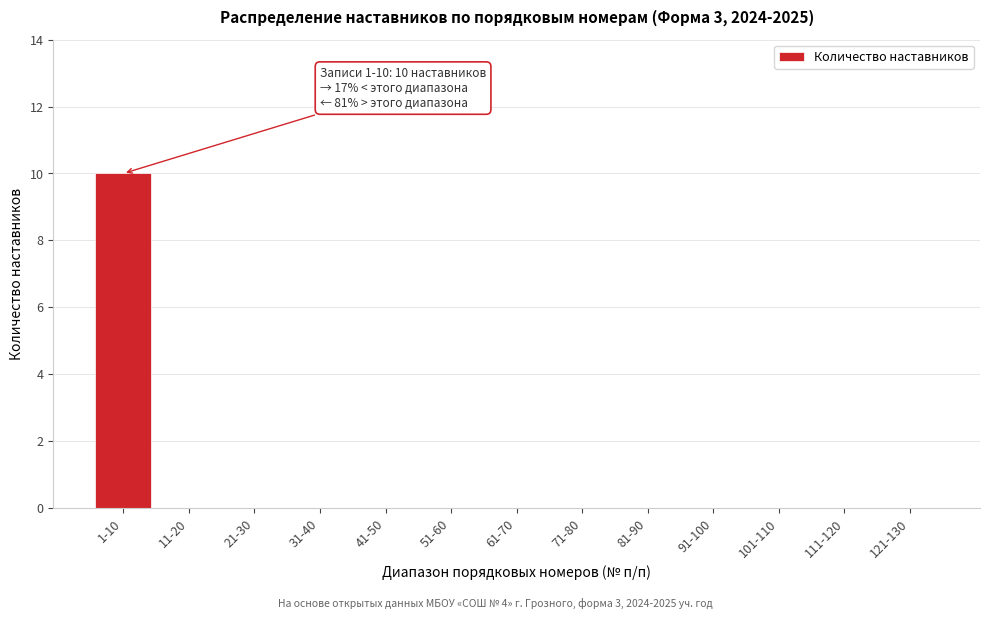

Reading left to right, what are all the values shown in this chart?

1-10=10	11-20=0	21-30=0	31-40=0	41-50=0	51-60=0	61-70=0	71-80=0	81-90=0	91-100=0	101-110=0	111-120=0	121-130=0